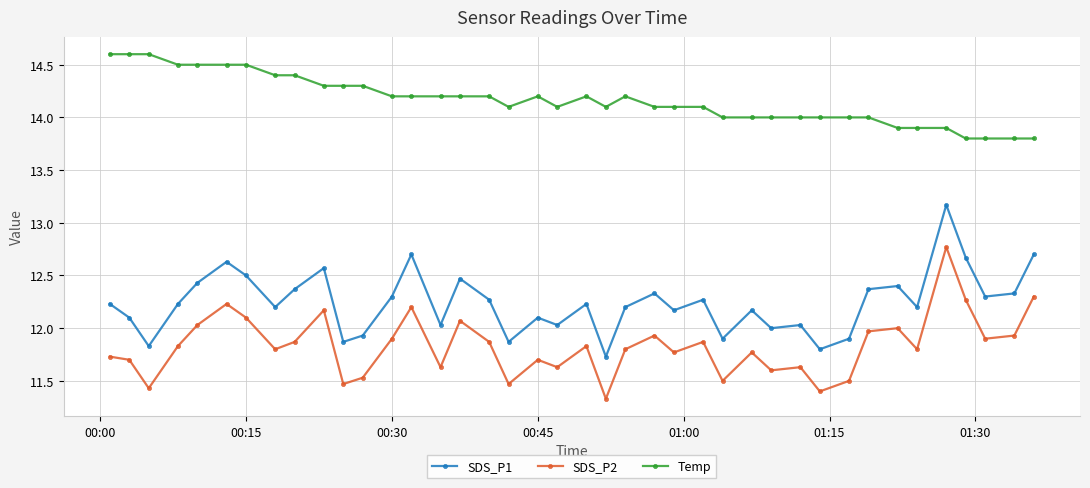

True or false: SDS_P1 has more than 2 points higher than both neighbors.

True